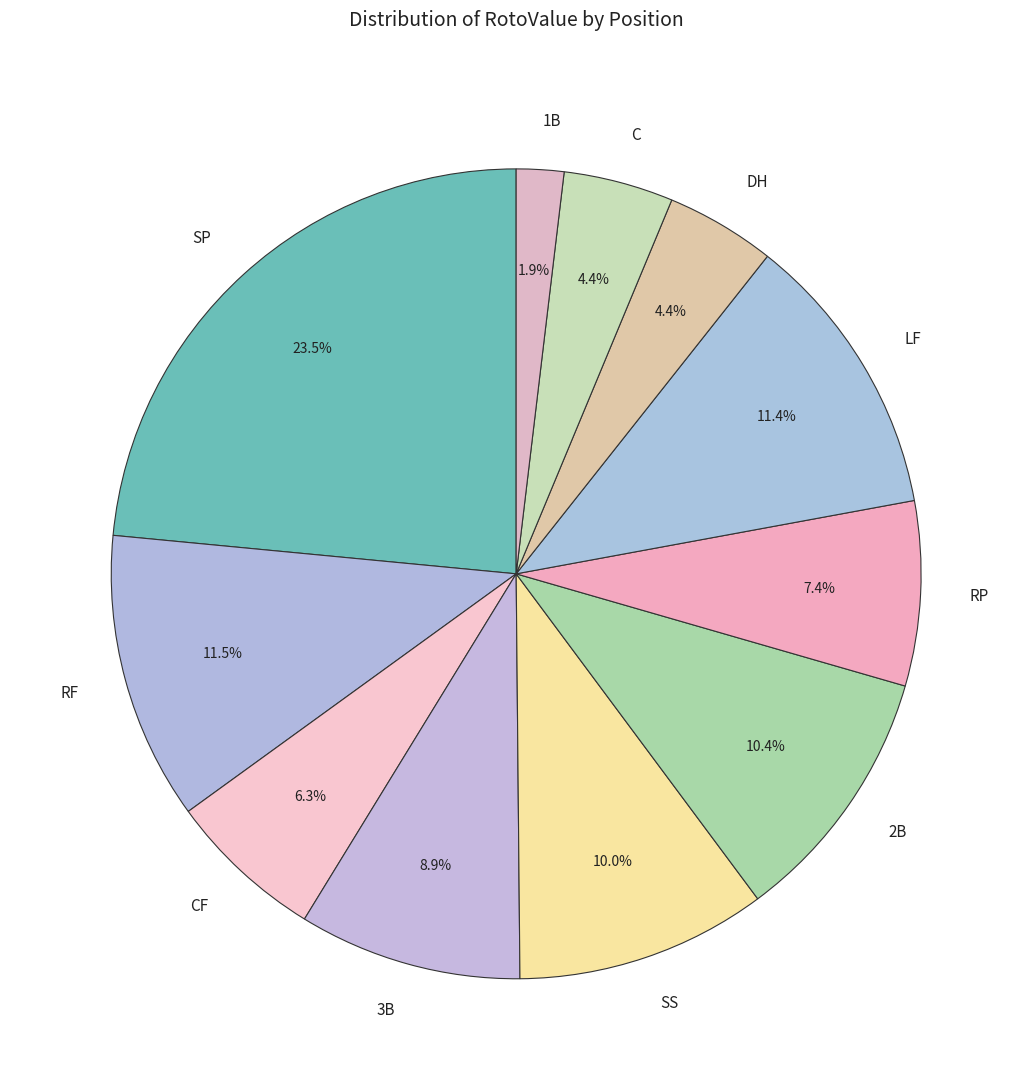

What is the smallest slice in the pie chart?

1B